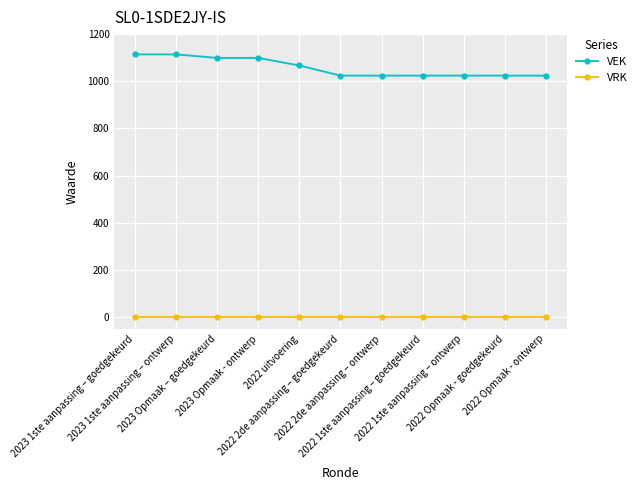

Reading right to left, transcribe all the data shown in this chart.

VEK: 2022 Opmaak - ontwerp=1024	2022 Opmaak - goedgekeurd=1024	2022 1ste aanpassing – ontwerp=1024	2022 1ste aanpassing – goedgekeurd=1024	2022 2de aanpassing – ontwerp=1024	2022 2de aanpassing – goedgekeurd=1024	2022 uitvoering=1067	2023 Opmaak - ontwerp=1099	2023 Opmaak – goedgekeurd=1099	2023 1ste aanpassing – ontwerp=1114	2023 1ste aanpassing – goedgekeurd=1114
VRK: 2022 Opmaak - ontwerp=0	2022 Opmaak - goedgekeurd=0	2022 1ste aanpassing – ontwerp=0	2022 1ste aanpassing – goedgekeurd=0	2022 2de aanpassing – ontwerp=0	2022 2de aanpassing – goedgekeurd=0	2022 uitvoering=0	2023 Opmaak - ontwerp=0	2023 Opmaak – goedgekeurd=0	2023 1ste aanpassing – ontwerp=0	2023 1ste aanpassing – goedgekeurd=0